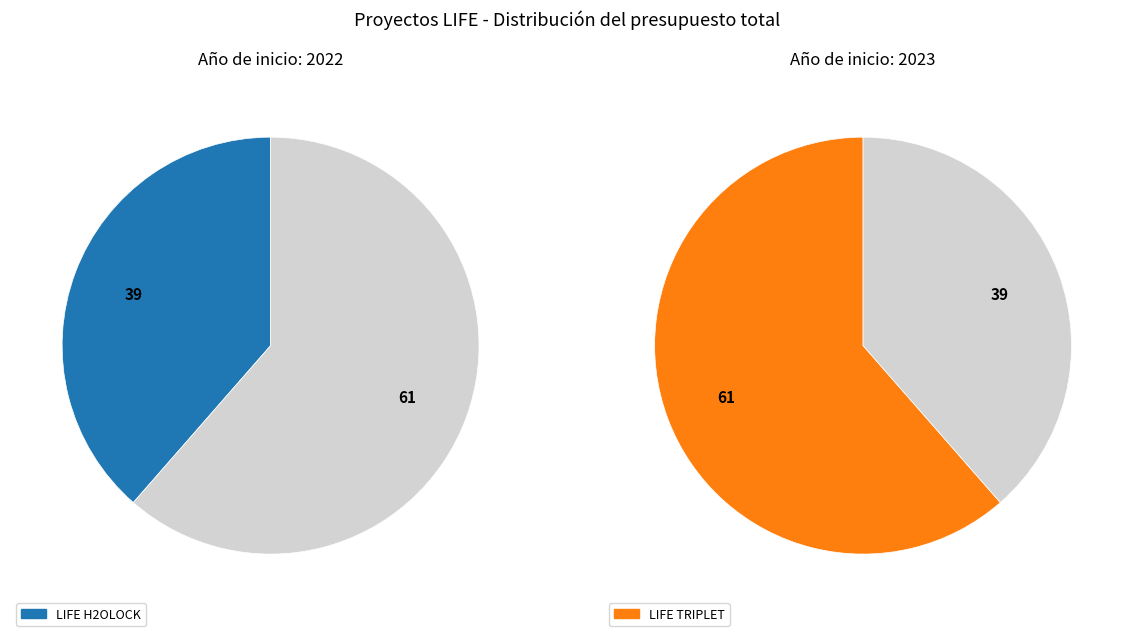

To the nearest percent, what portion does LIFE H2OLOCK represent?

39%